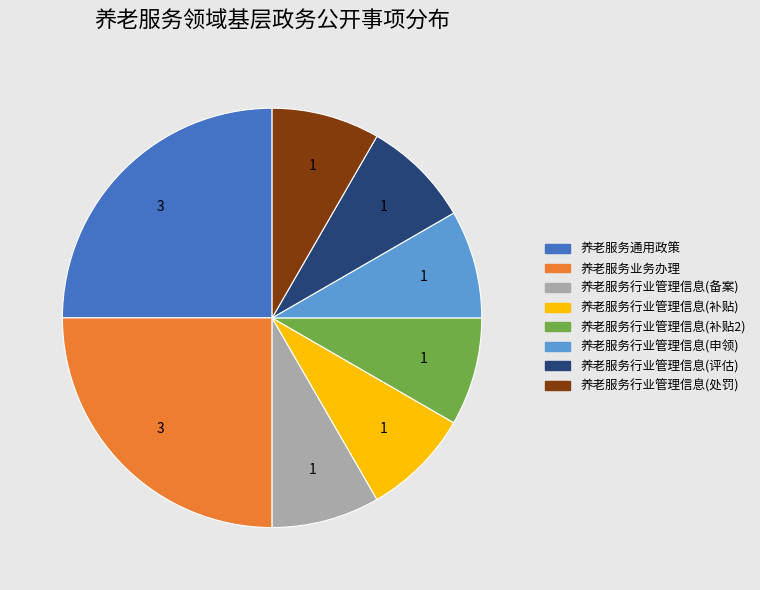

Is there a majority slice in this chart?

No